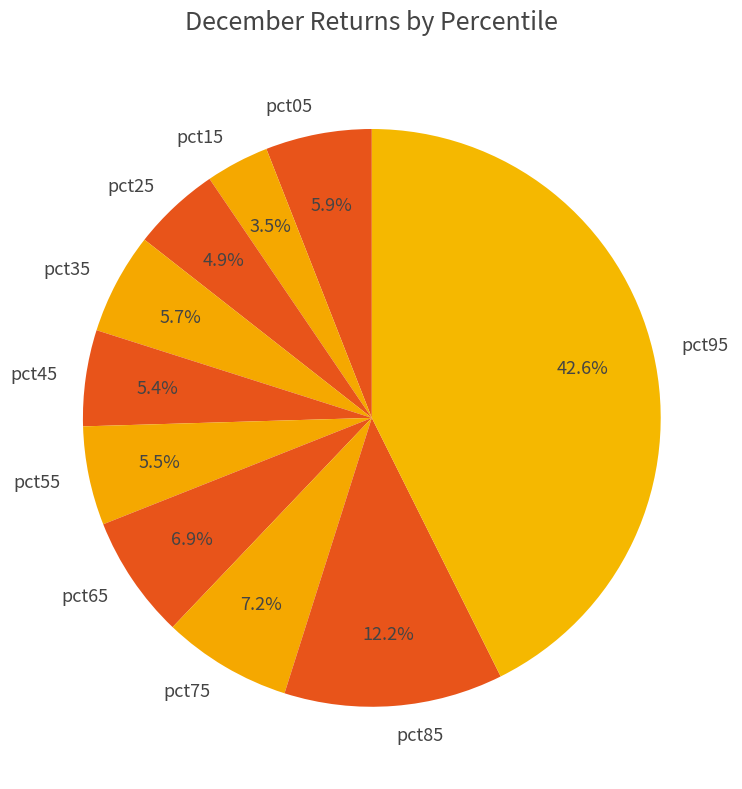

Count the number of slices in the pie.

10